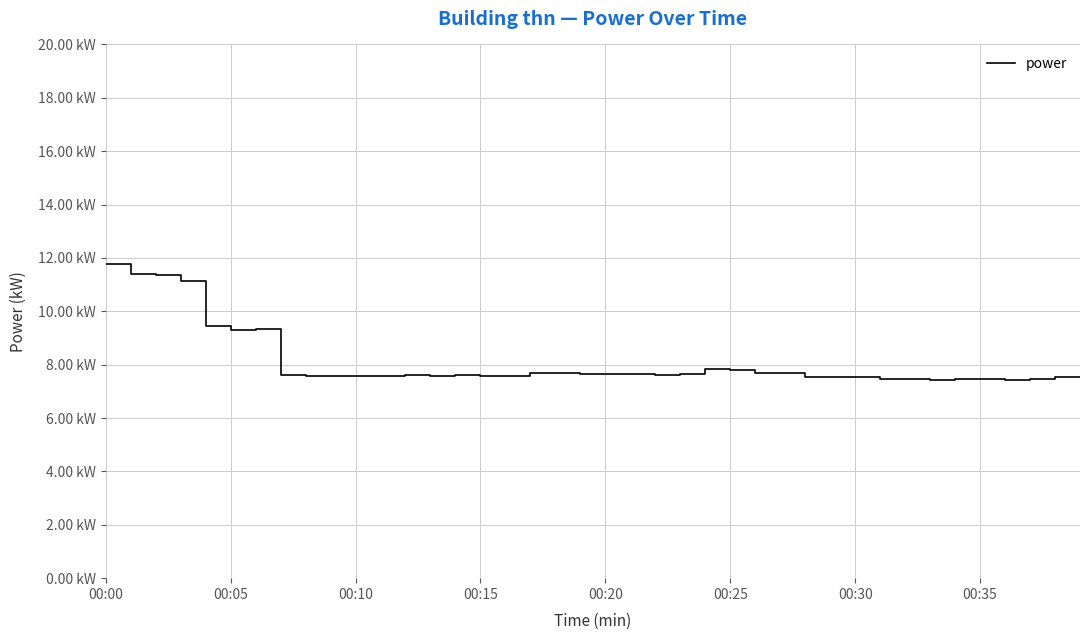

Does the chart have visible grid lines?

Yes